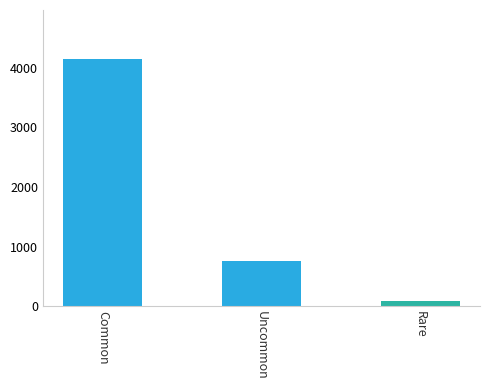

At which label is the value closest to 2116?

Uncommon